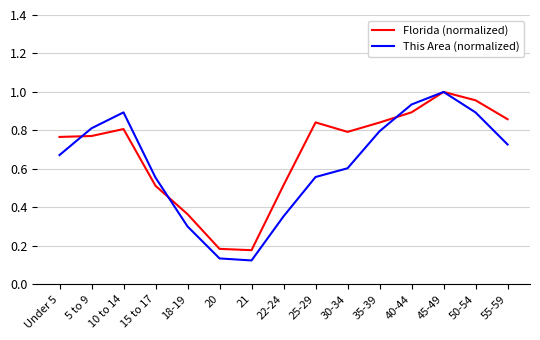

What is the total value across all series at 30-34?

1.4